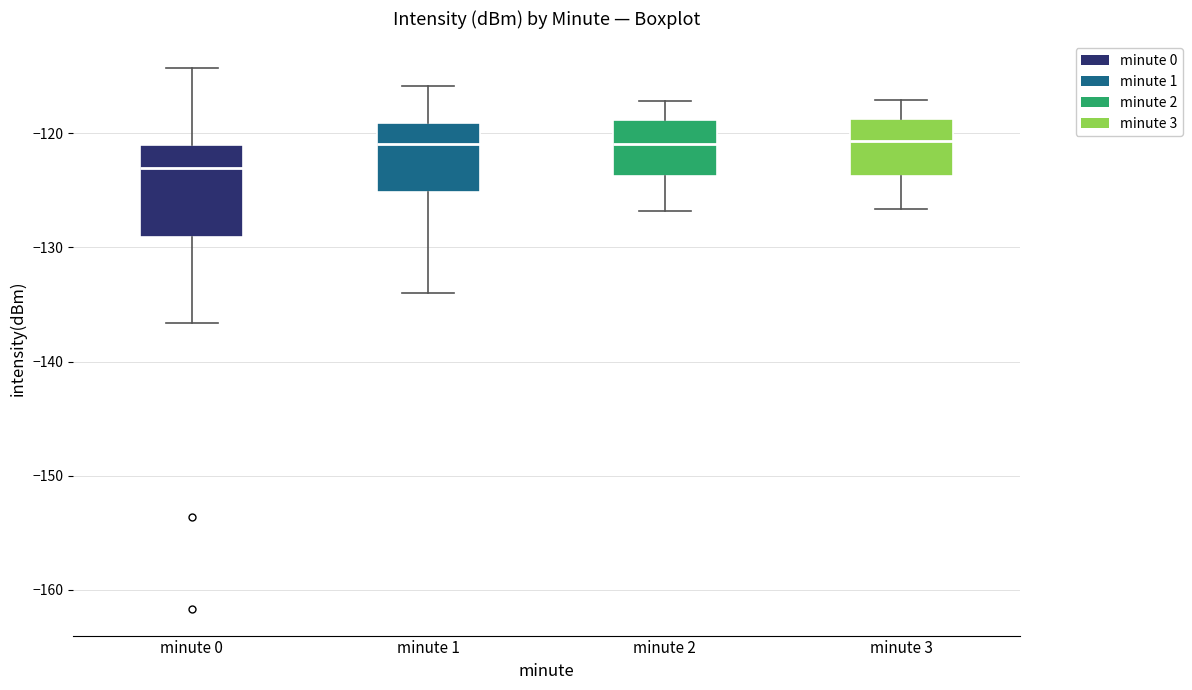

Where does the lower whisker of the box for minute 3 end on the y-axis? The values are not printed on the chart, so give them approximately, as read against the axis.

-127